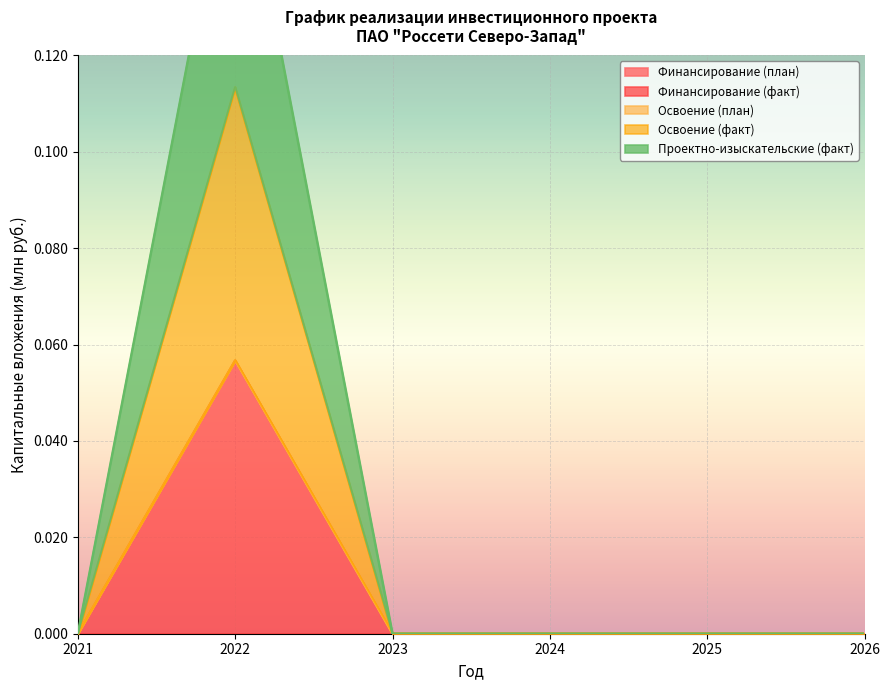

Which category has the highest value across all series?

2022